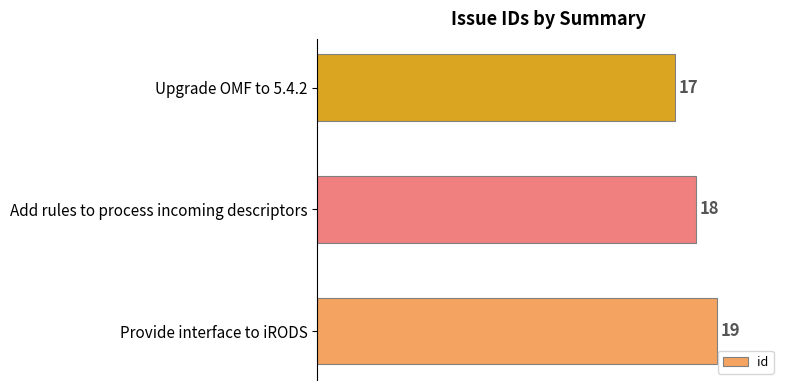

True or false: the data shows 19 at Provide interface to iRODS.

True